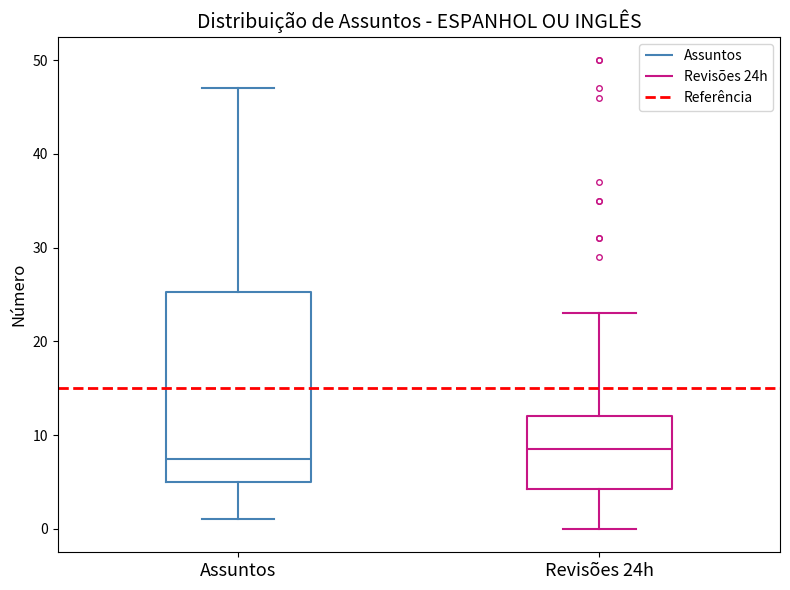

Where is the lower edge of the box for Assuntos on the y-axis? The values are not printed on the chart, so give them approximately, as read against the axis.

5